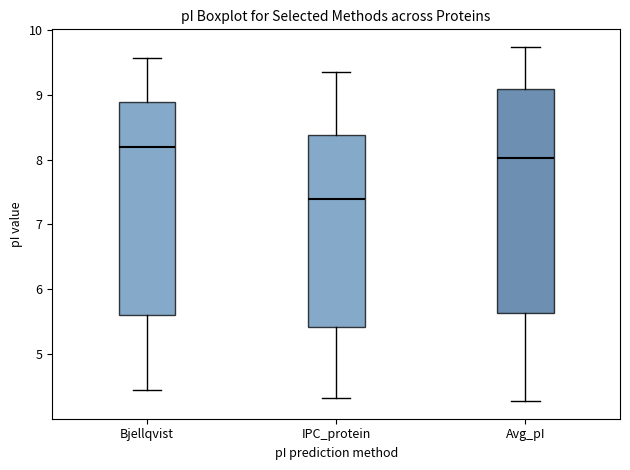

Where does the upper whisker of the box for Avg_pI end on the y-axis? The values are not printed on the chart, so give them approximately, as read against the axis.

9.7